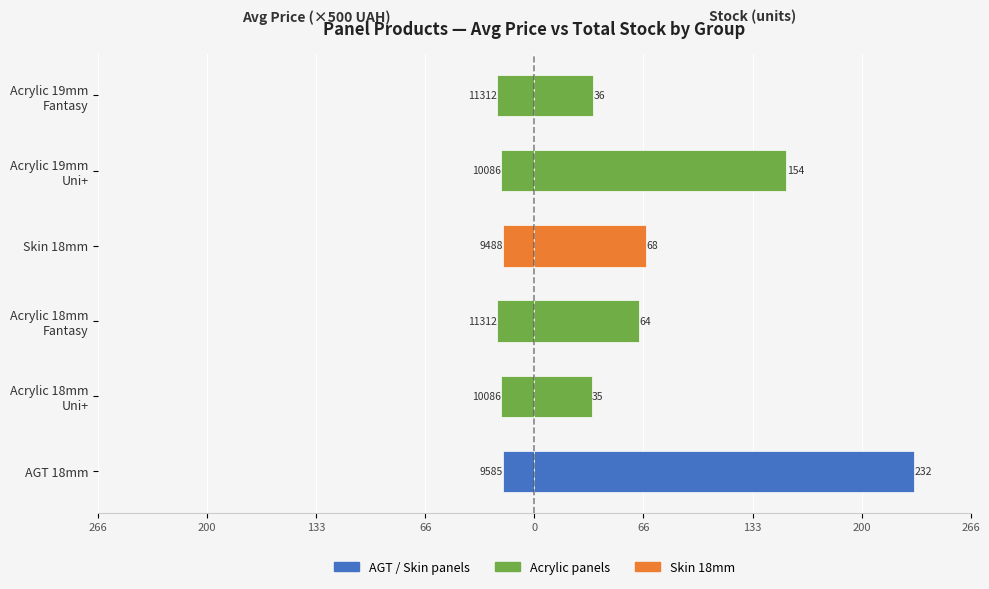

What is the lowest value of the Total Stock series?

35.0